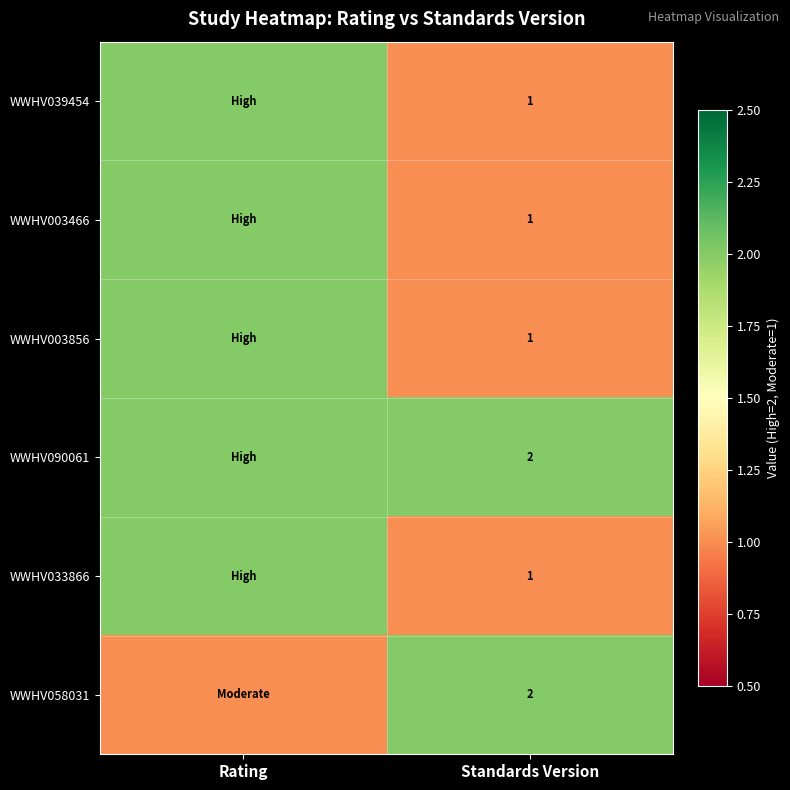

What is the total value across all series at Standards Version?

8